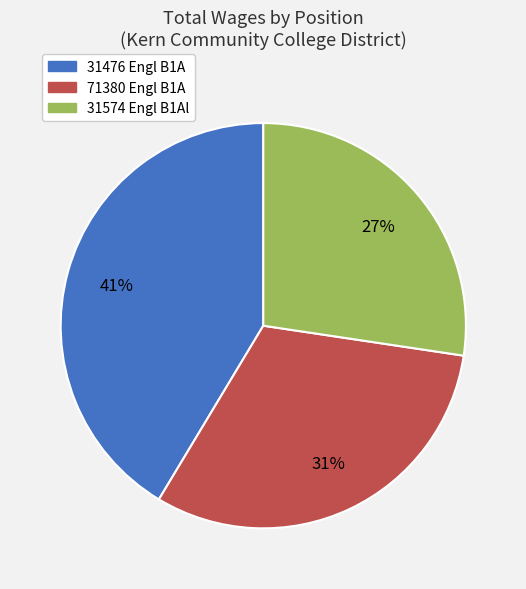

Which slice is the smallest?

31574 Engl B1Al